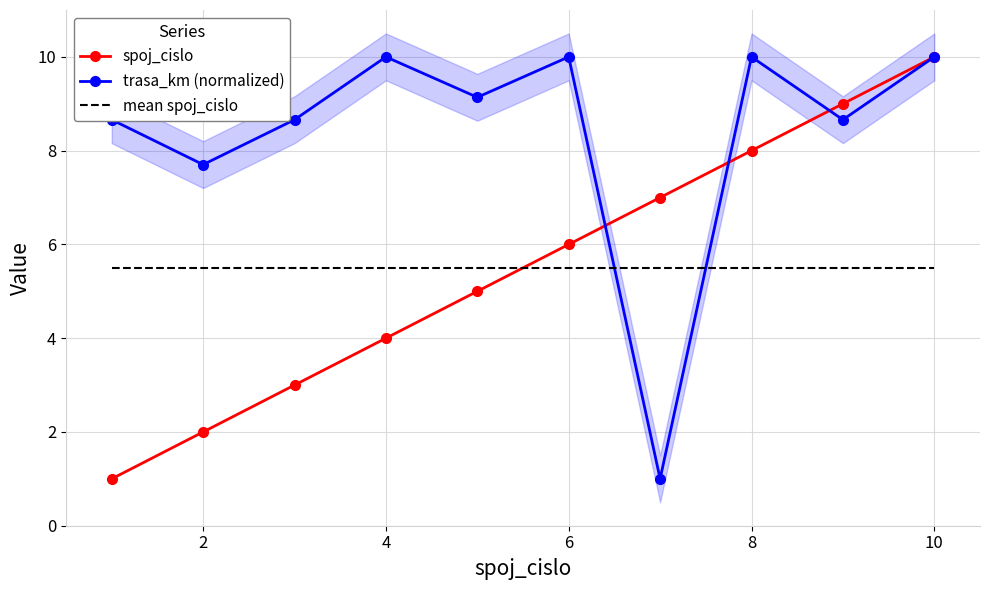

What is the approximate value of trasa_km (normalized) at 8?

10.0